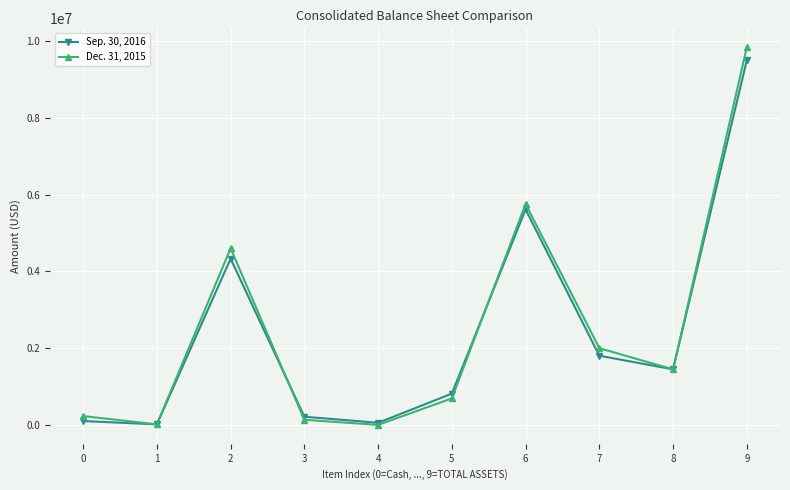

List the series in order of their peak value, lowest first.

Sep. 30, 2016, Dec. 31, 2015